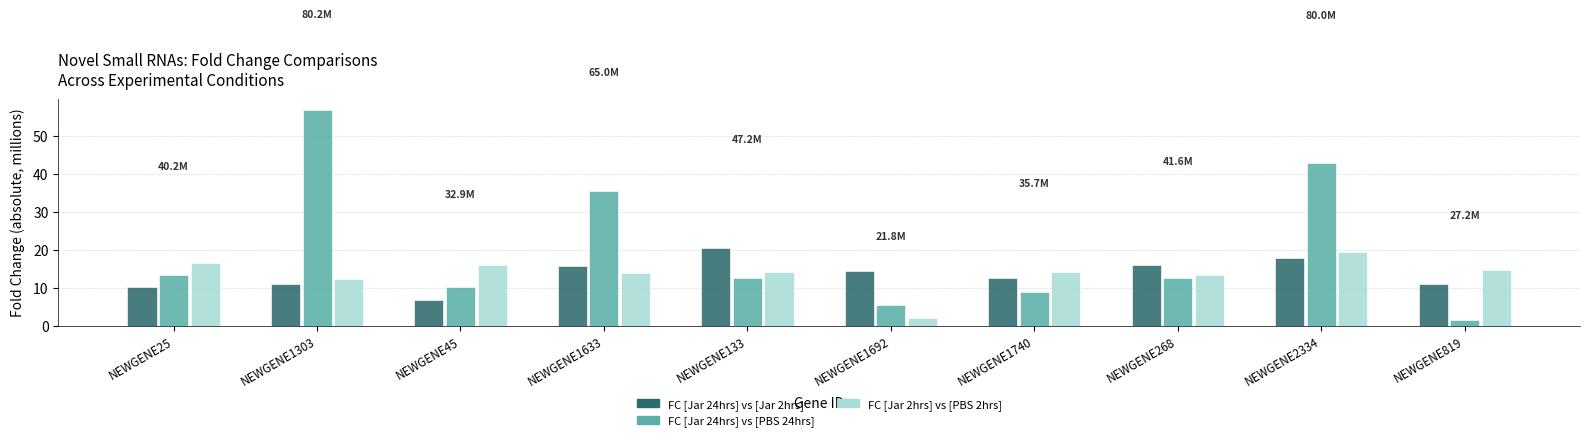

How many groups of bars are there?

10